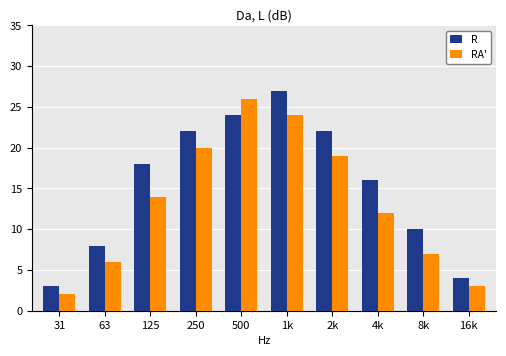

Reading left to right, transcribe all the data shown in this chart.

R: 3	8	18	22	24	27	22	16	10	4
RA': 2	6	14	20	26	24	19	12	7	3